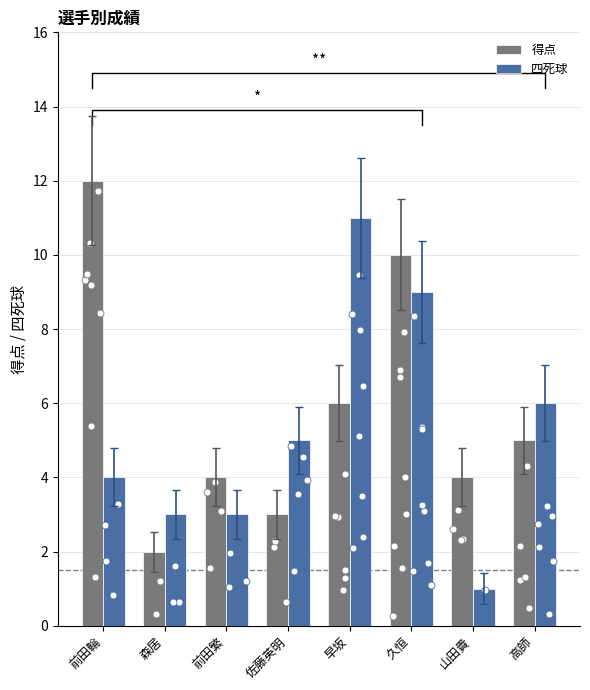

What are all the series names shown in the legend?

得点, 四死球